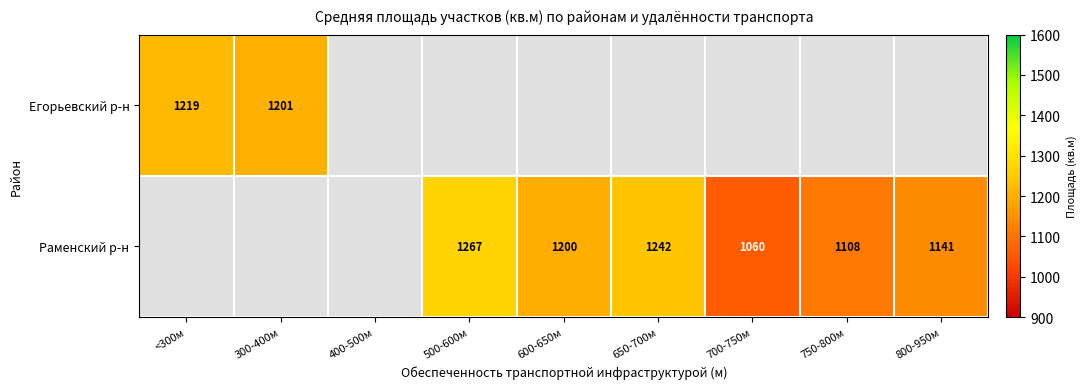

Is the value of Егорьевский р-н at 300-400м greater than the value of Раменский р-н at 800-950м?

Yes